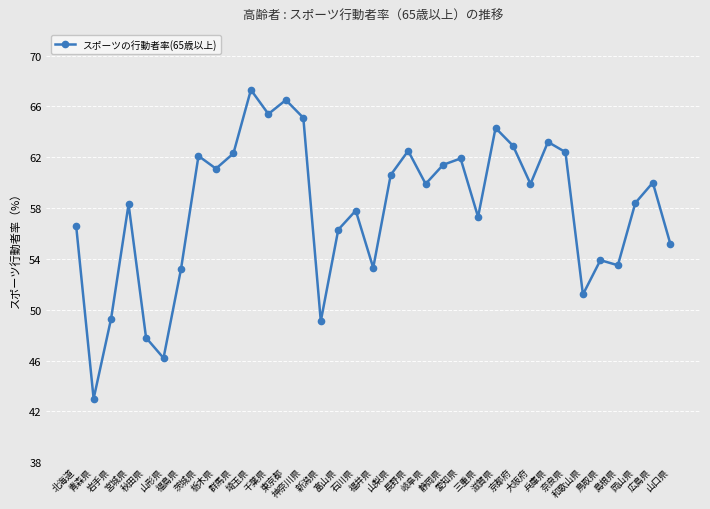

What is the maximum value shown in the chart?

67.3